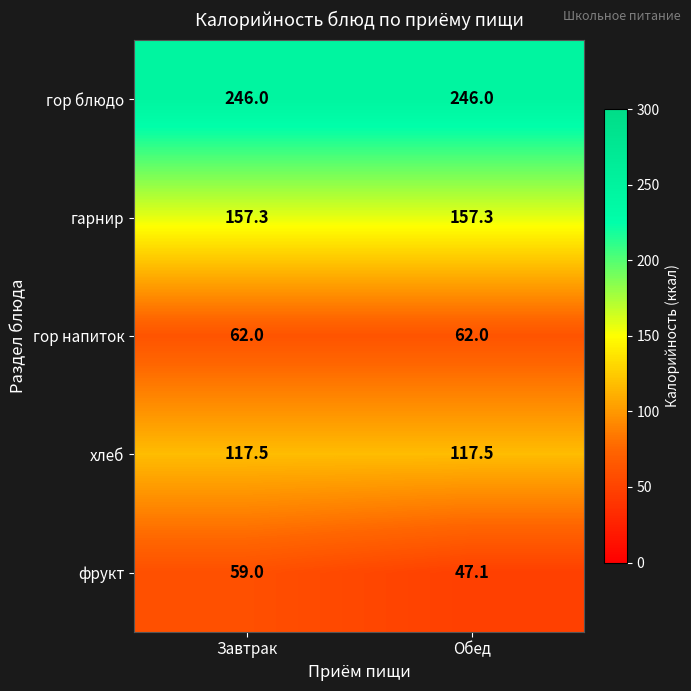

What is the maximum value shown in the chart?

246.0